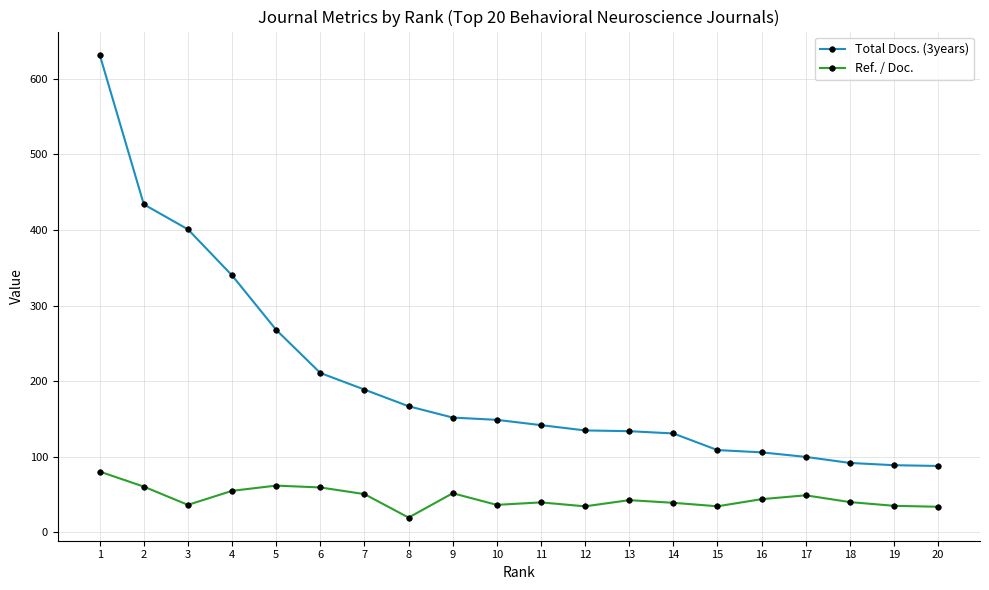

True or false: Total Docs. (3years) and Ref. / Doc. cross at least once.

False